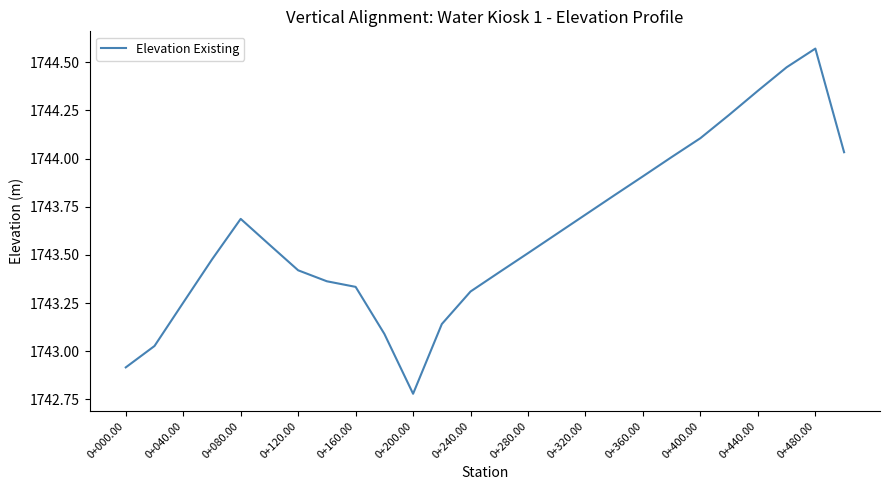

What is the difference between the maximum and minimum values?

1.8